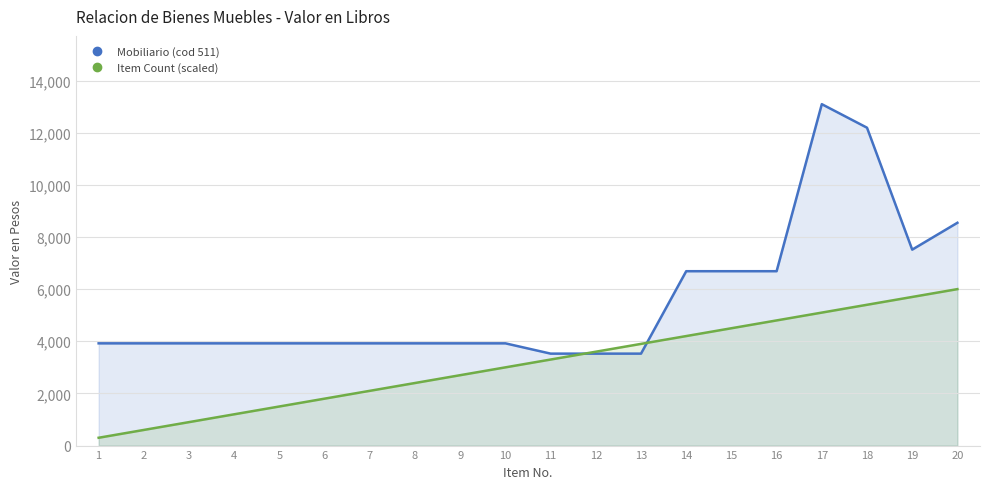

How many times do Mobiliario (cod 511) and Item Count (scaled) cross each other?

2